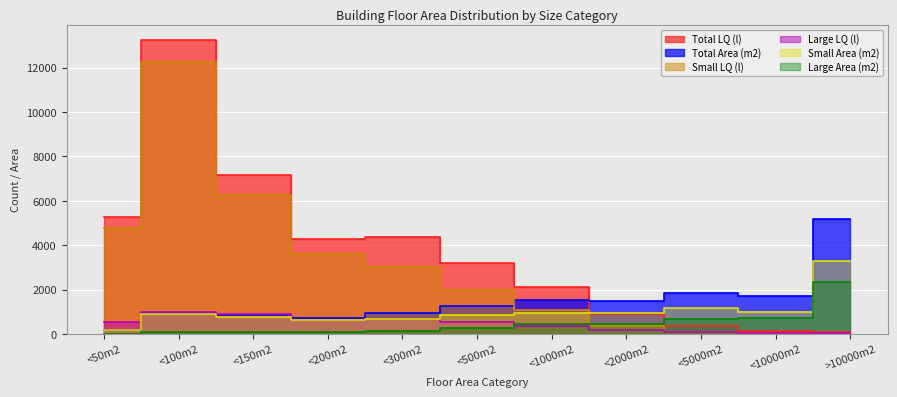

What is the minimum value shown in the chart?

15